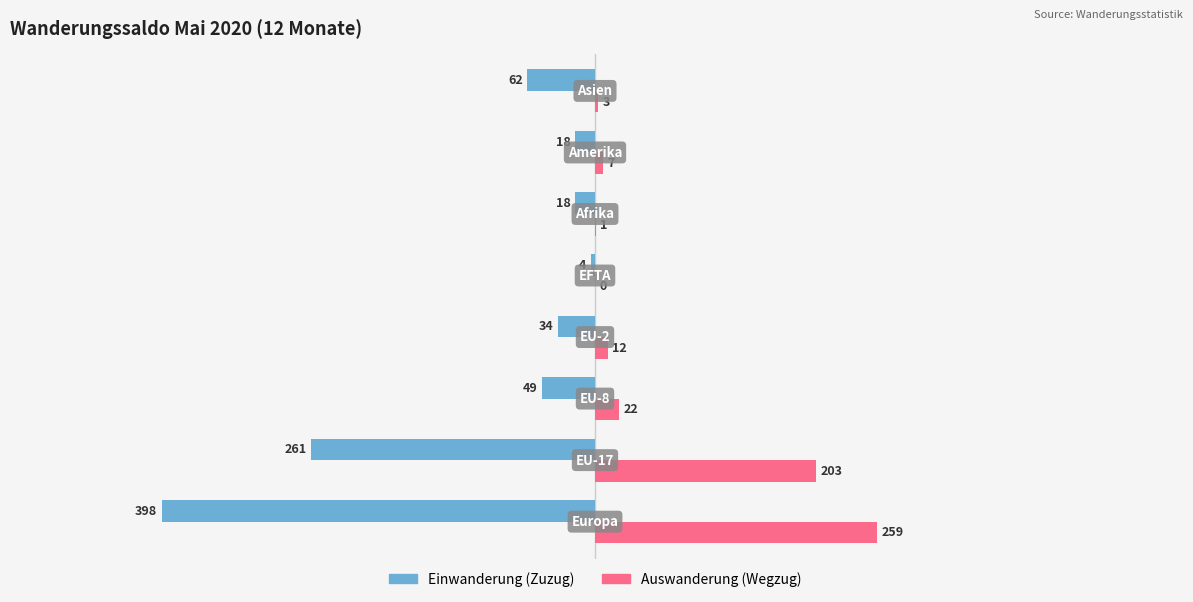

How many positive values does the Auswanderung (Wegzug) series have?

7